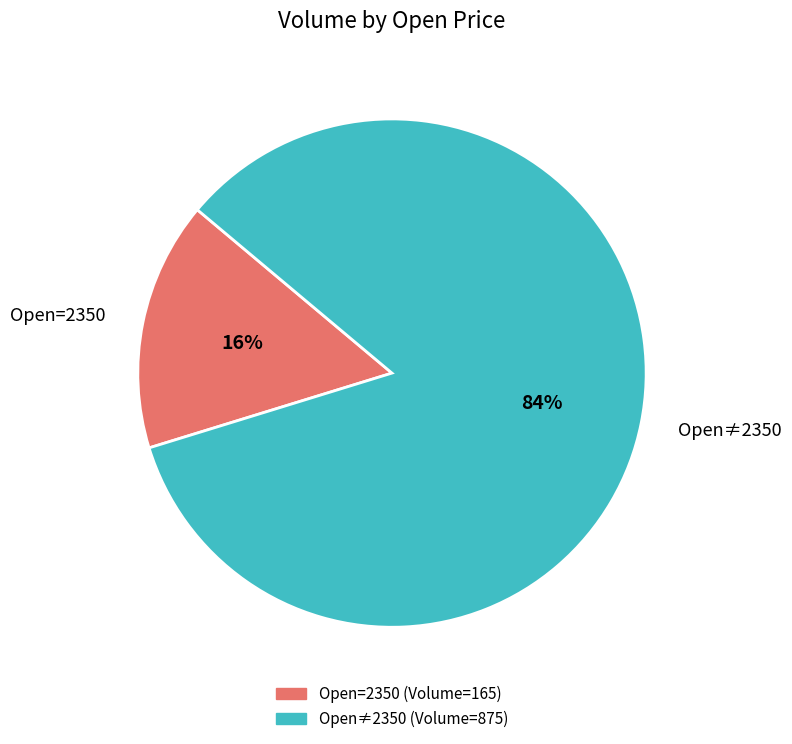

To the nearest percent, what is the average slice percentage?

50%